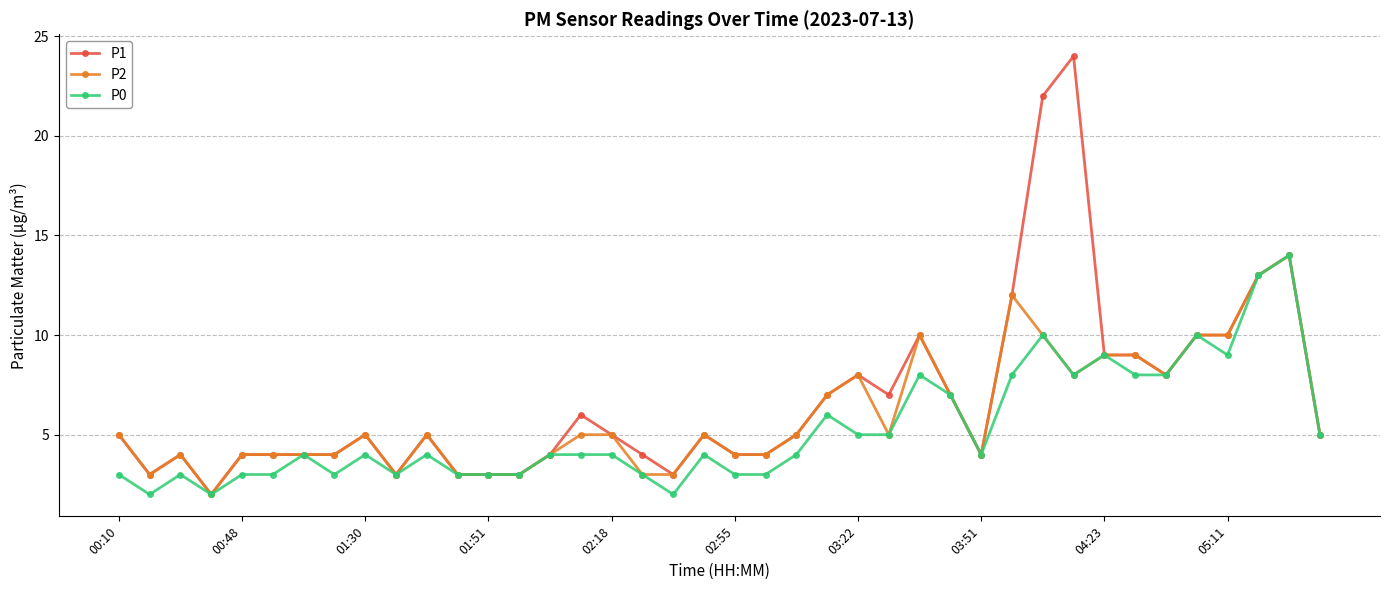

What is the highest value of the P0 series?

14